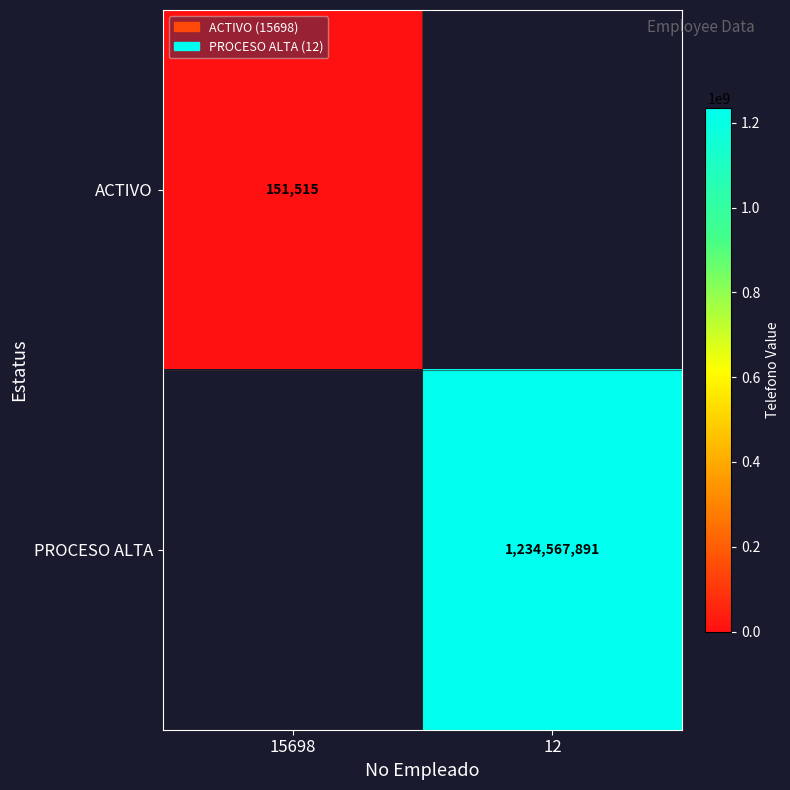

The value of ACTIVO at 15698 is 87148. True or false?

False